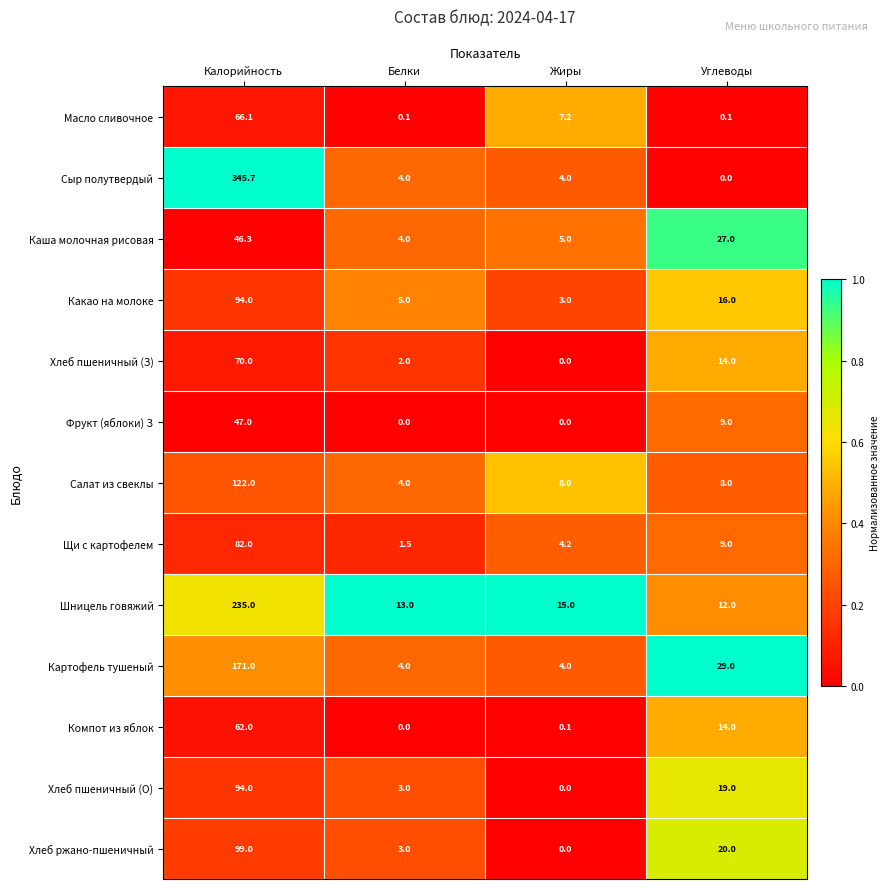

What is the sum of all Каша молочная рисовая values?

82.3